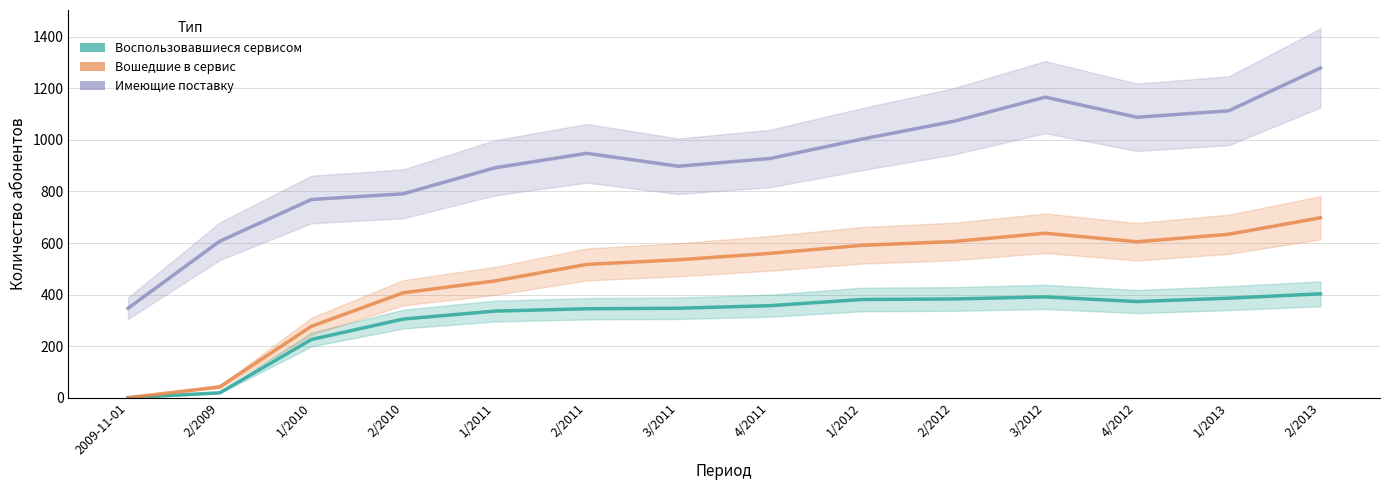

Which has a higher value, 4/2012 or 3/2012?

3/2012